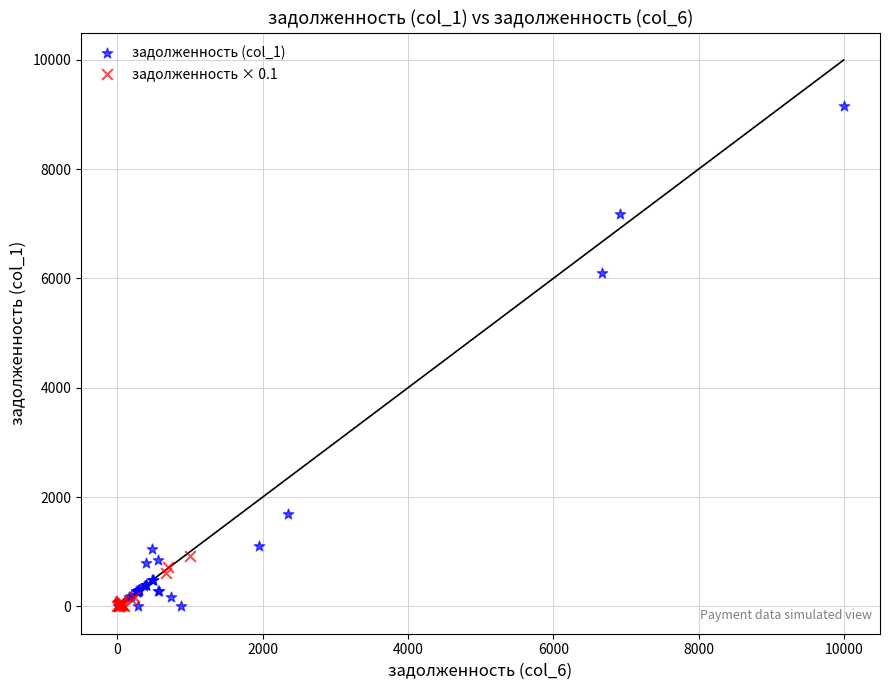

Which series reaches the maximum Y coordinate?

задолженность (col_1)